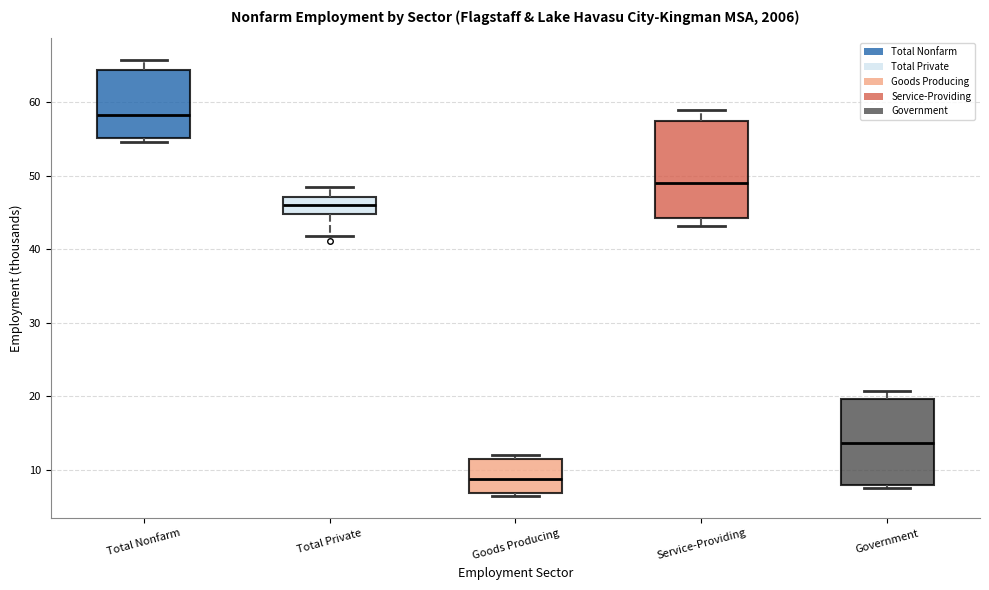

Which box is the tallest, from its lower edge to its upper edge?

Service-Providing